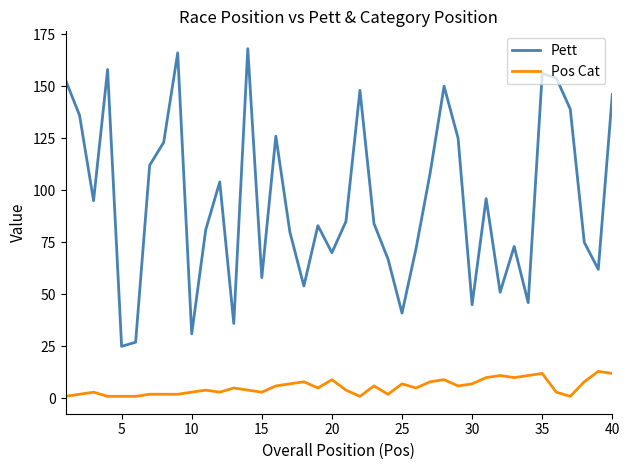

Which series has the largest total across all categories?

Pett